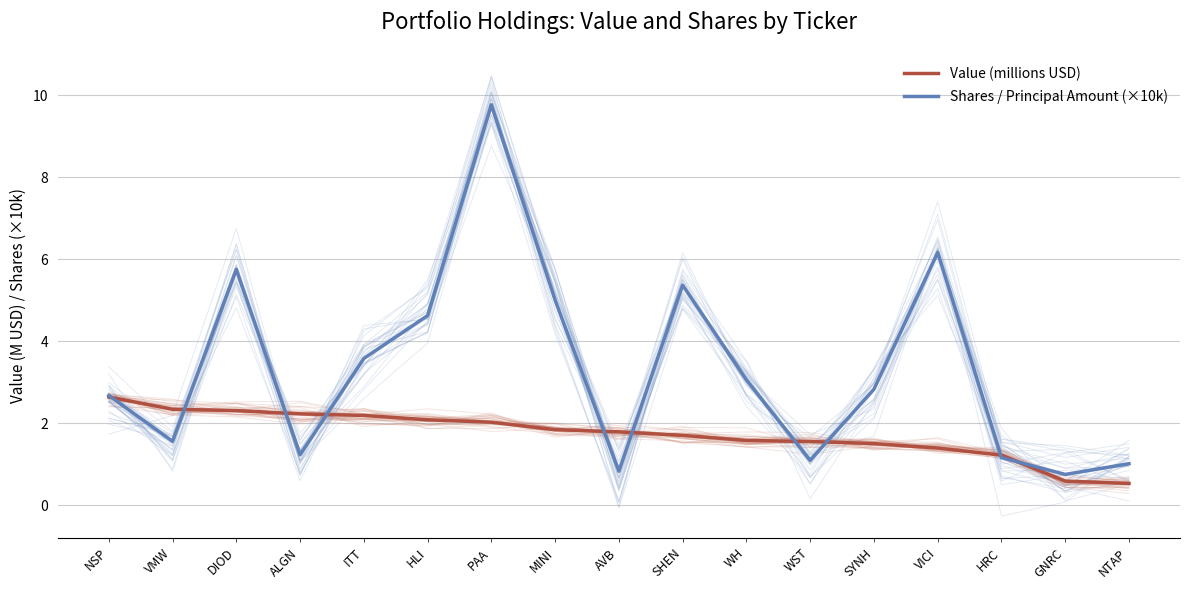

True or false: Shares / Principal Amount (×10k) and Value (millions USD) cross at least once.

True